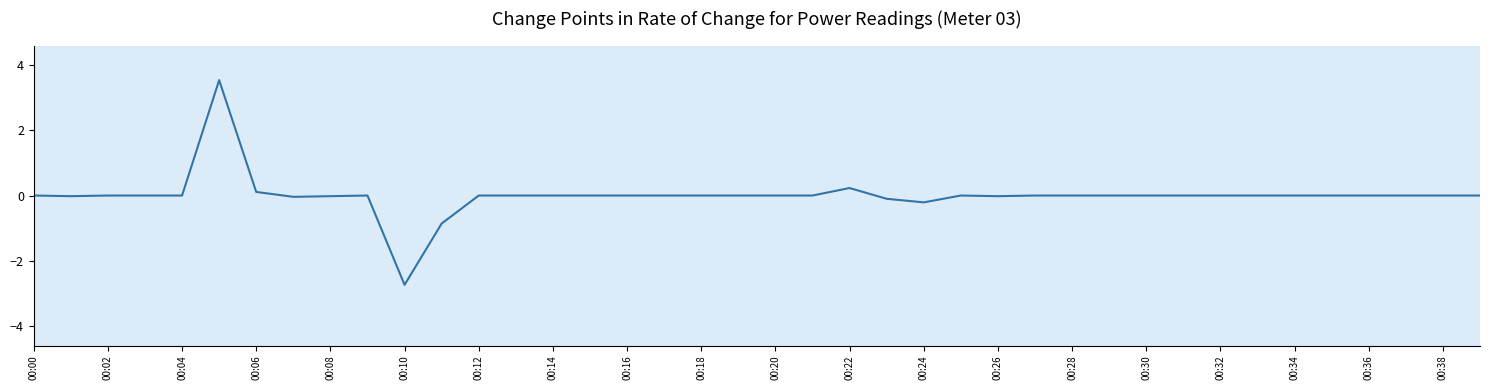

What is the smallest value displayed?

-2.7